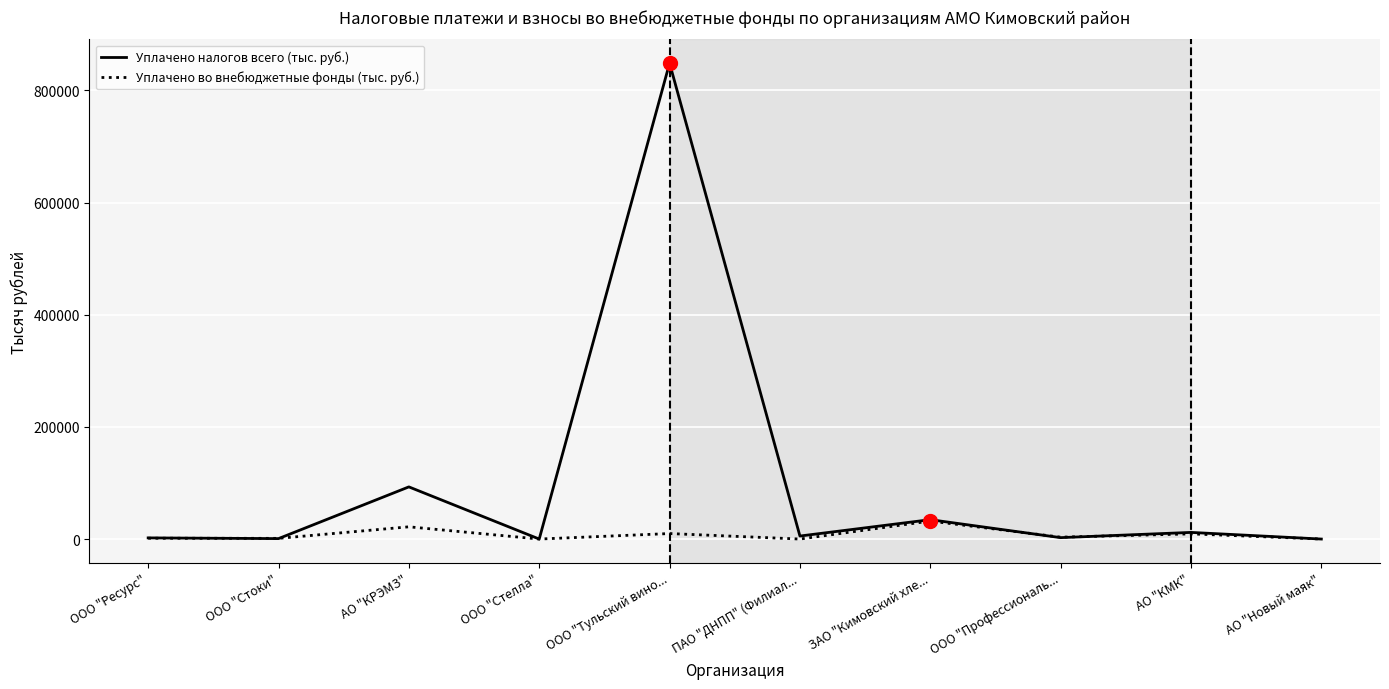

List the series in order of their overall mean, highest first.

Уплачено налогов всего (тыс. руб.), Уплачено во внебюджетные фонды (тыс. руб.)